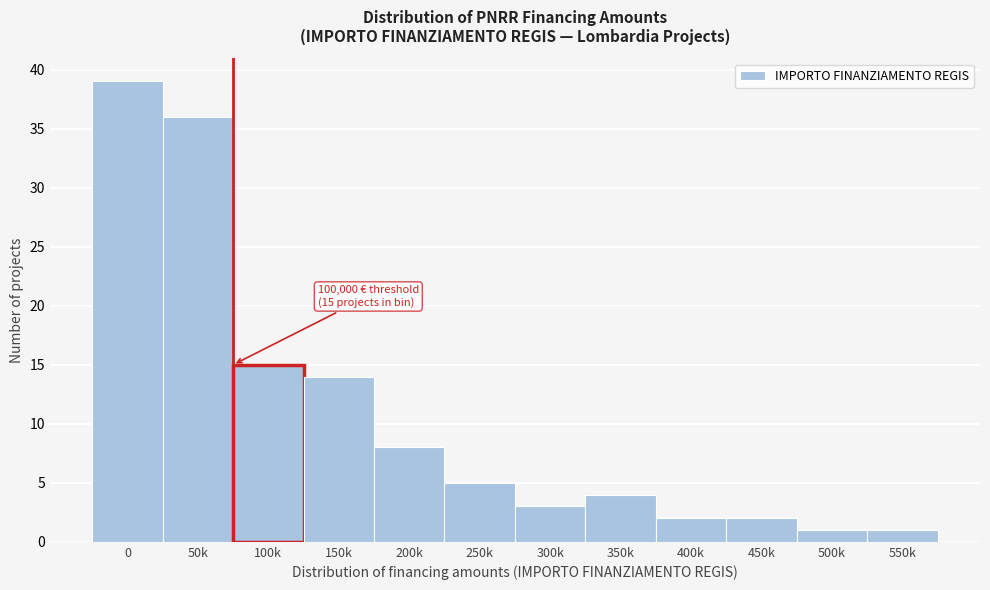

Reading left to right, what are all the values shown in this chart?

39	36	15	14	8	5	3	4	2	2	1	1